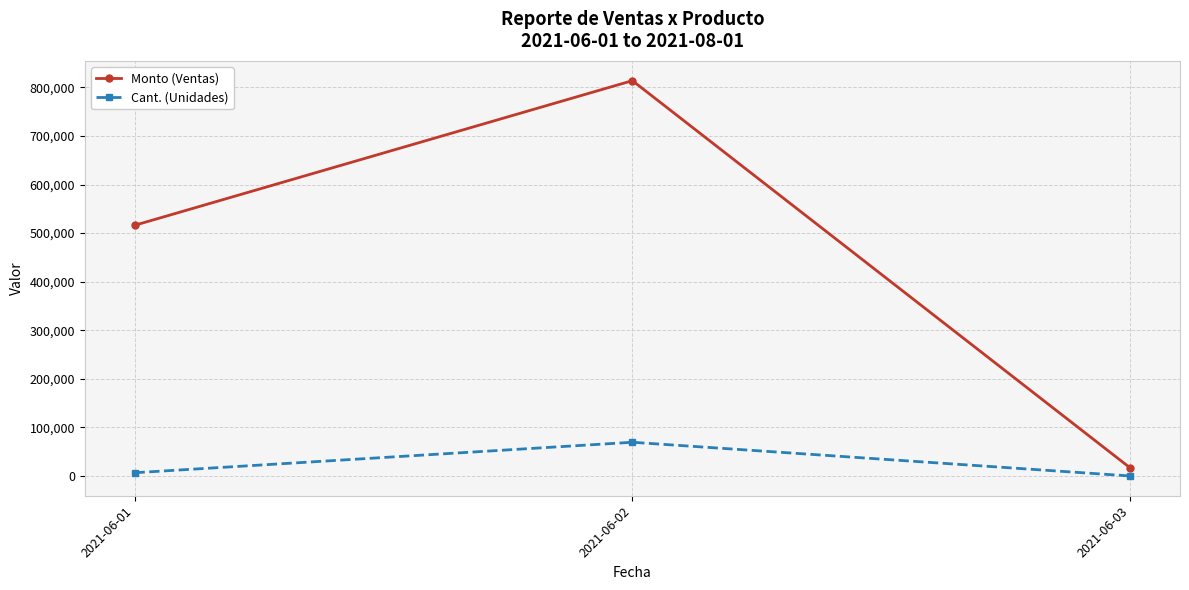

What is the minimum value shown in the chart?

17.0